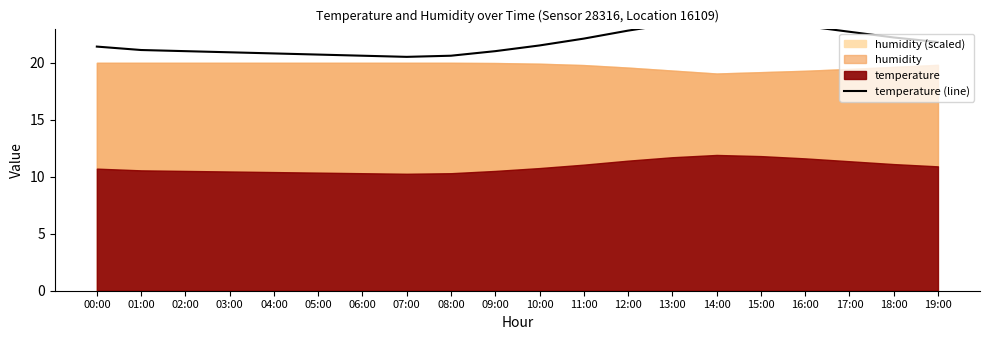

The chart shows a value of 22.8 at 12:00. True or false?

True